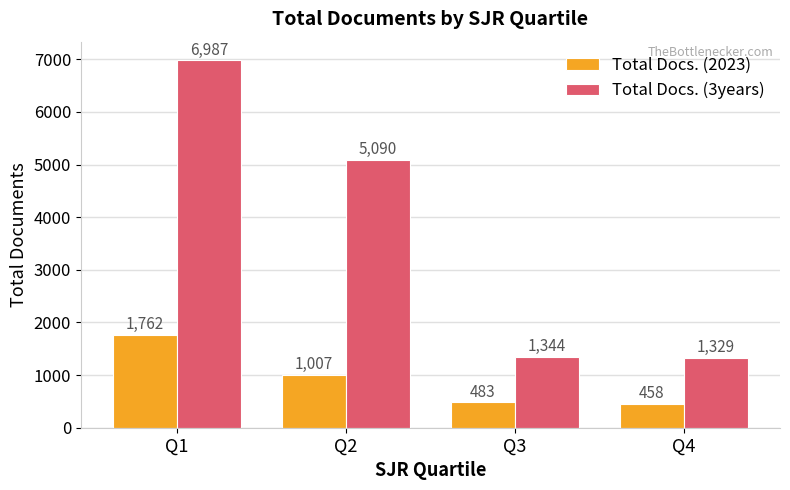

What is the total value across all series at Q1?

8749